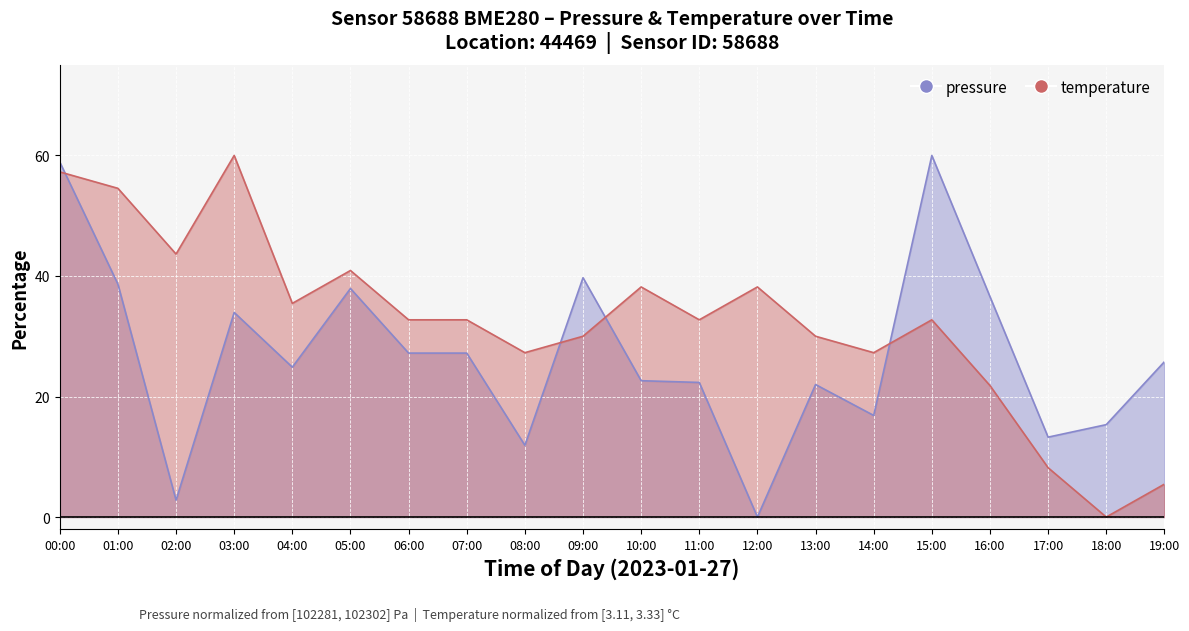

Rank the series at 05:00 from lowest to highest value.

pressure, temperature